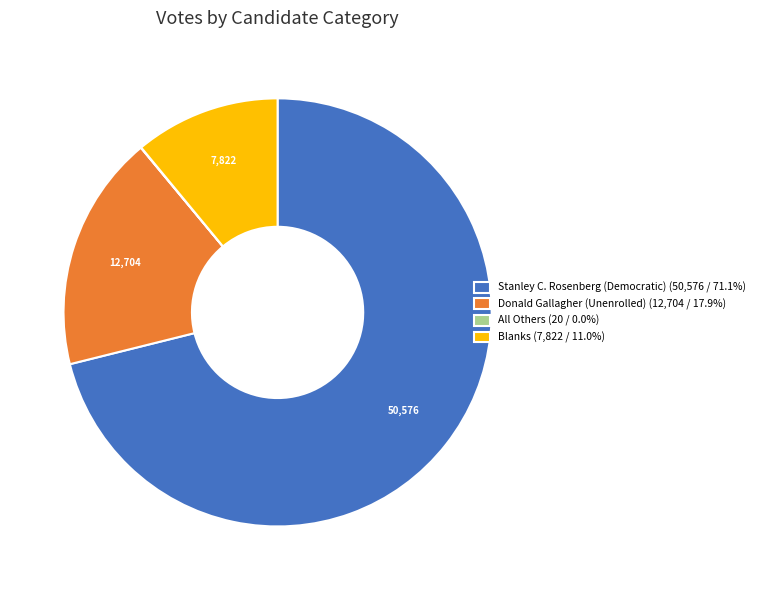

Is Blanks (7,822 / 11.0%) the majority of the pie?

No